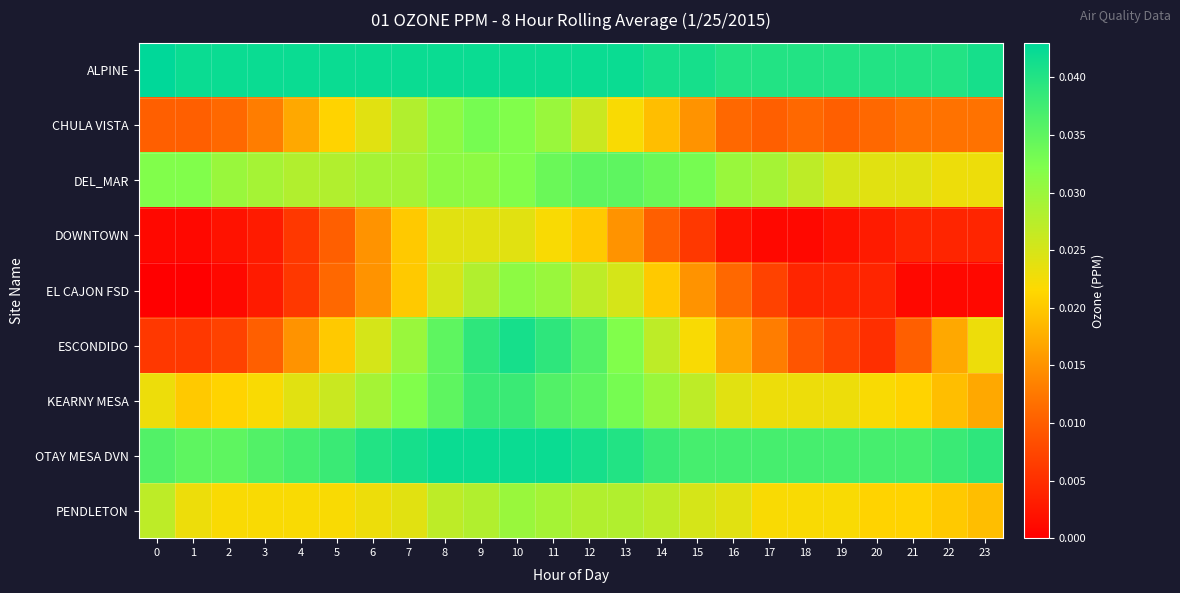

At how many categories does at least one series exceed 0?

24